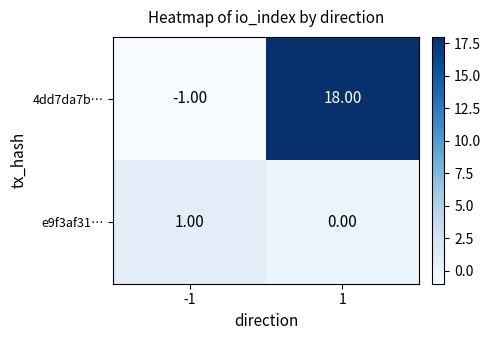

What is the sum of the 4dd7da7b… values at -1 and 1?

17